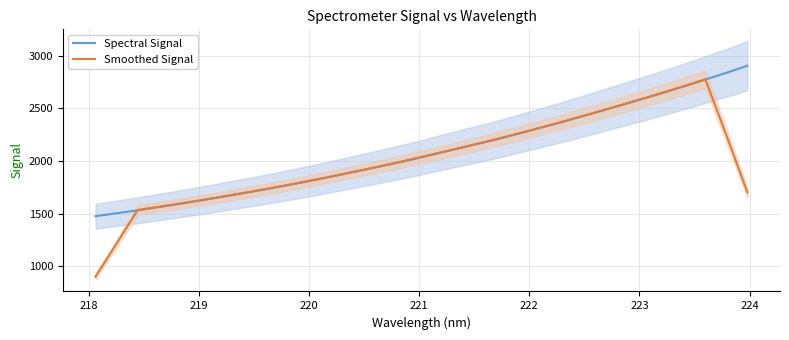

Count the number of categories in the chart.

32